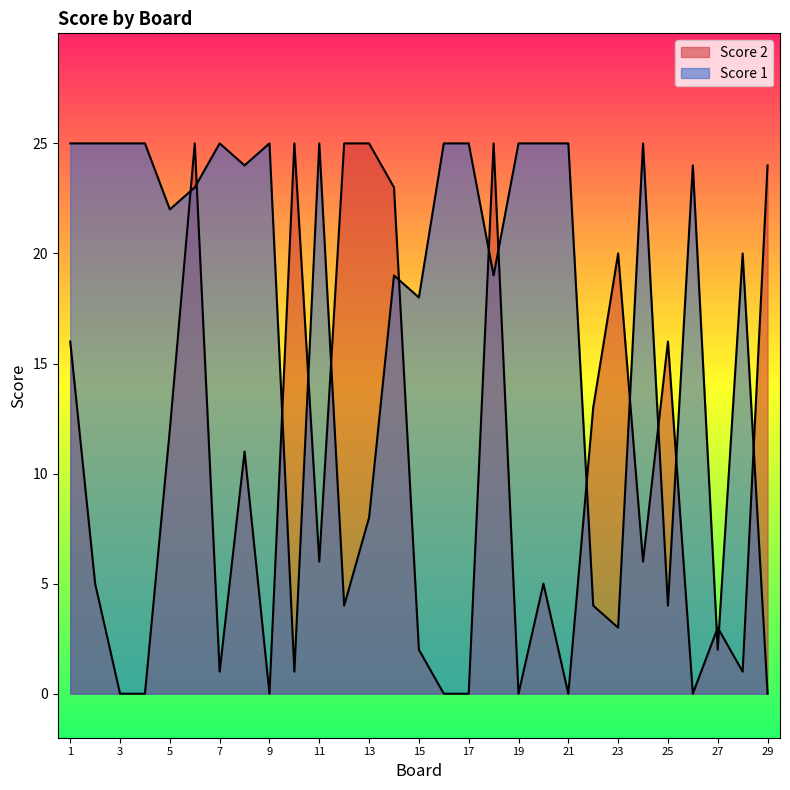

How many lines are shown in the chart?

2